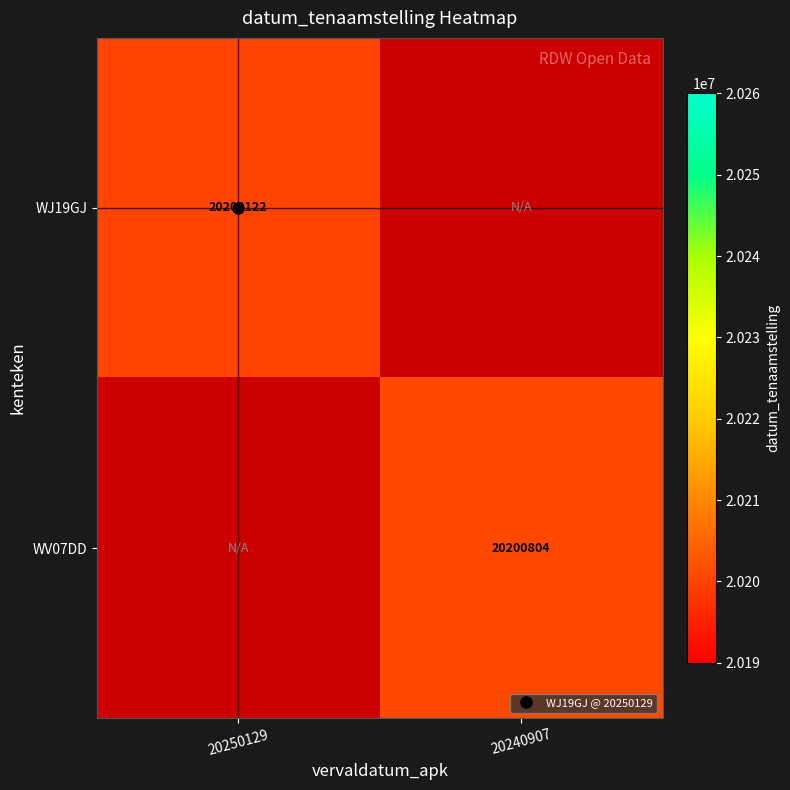

Which series has the largest range (max minus min)?

WJ19GJ